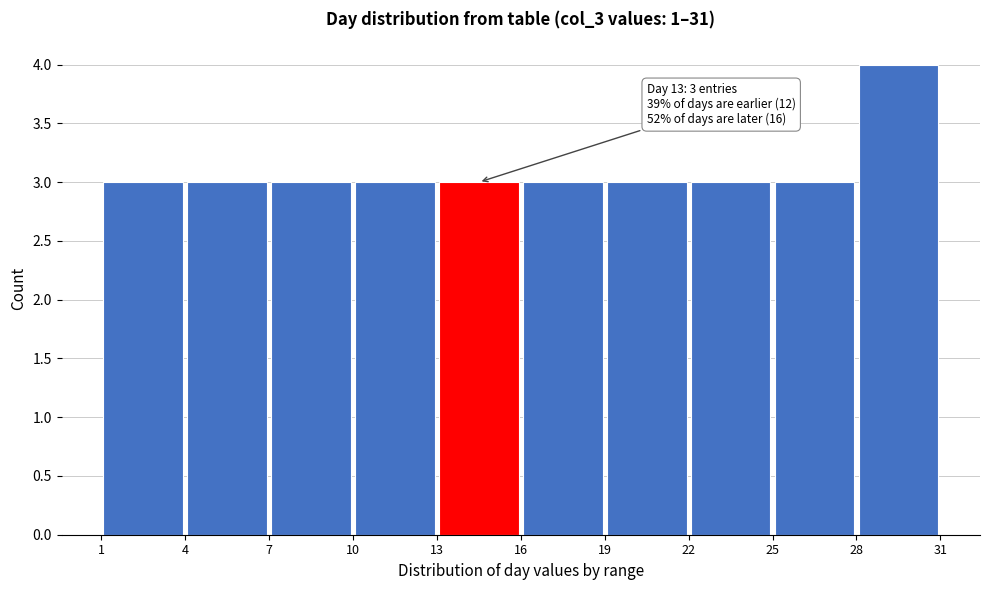

Which range on the x-axis has the tallest bar?

28 to 31